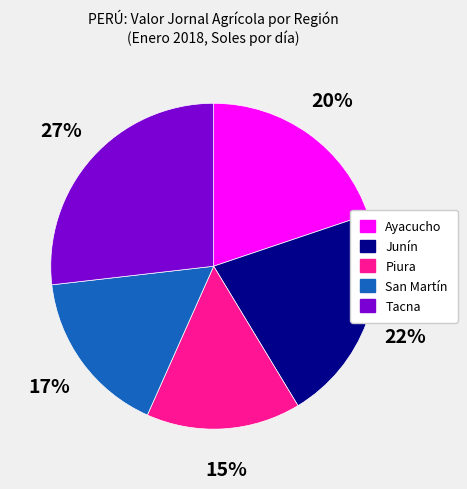

The Tacna slice represents 21% of the pie. True or false?

False